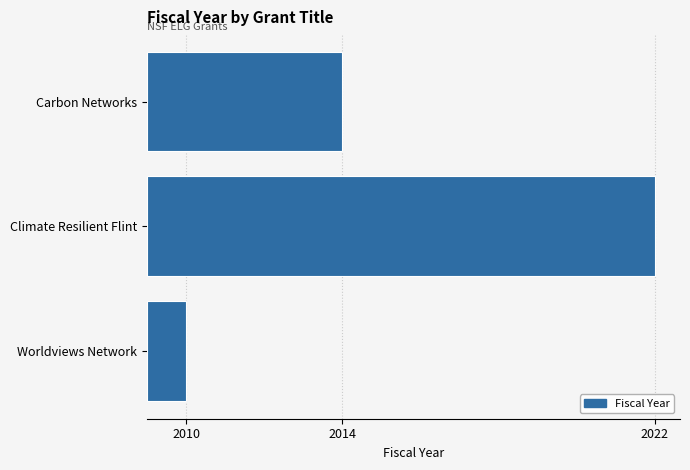

List the labels in order of value, largest first.

Climate Resilient Flint, Carbon Networks, Worldviews Network